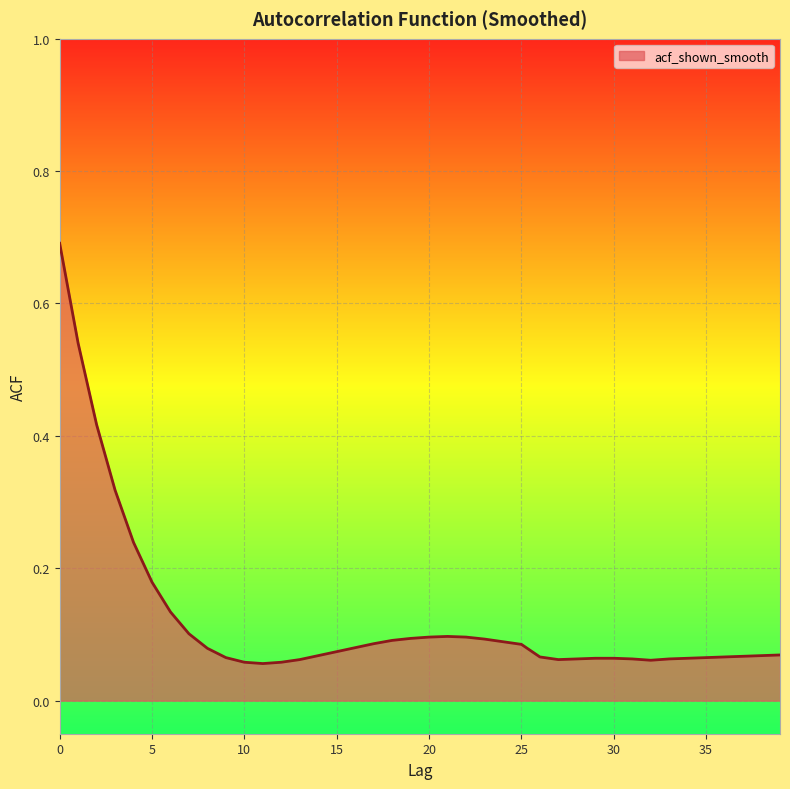

What is the greatest value displayed?

0.7